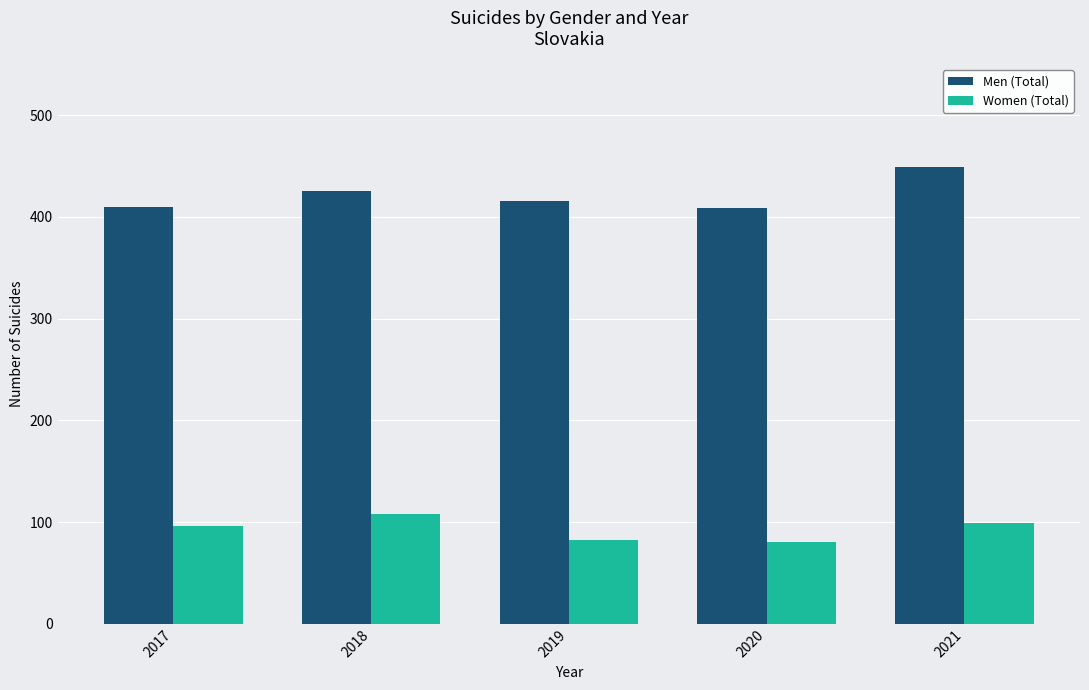

What is the sum of the Men (Total) values at 2019 and 2017?

826